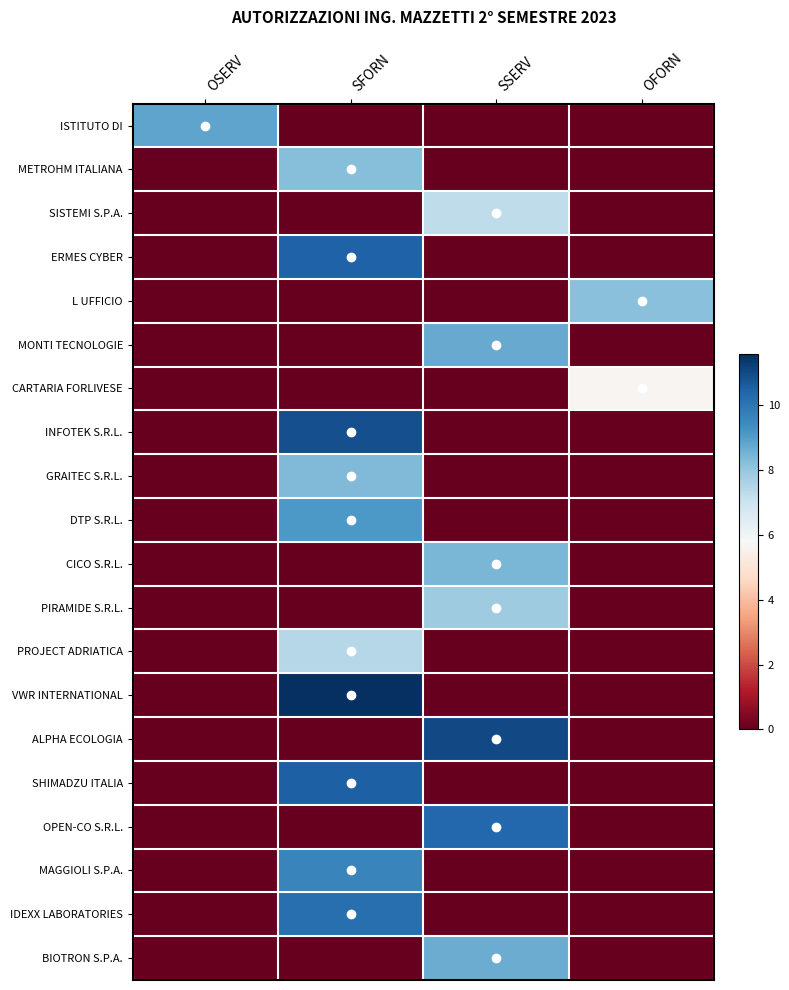

List the series in order of their peak value, highest first.

VWR INTERNATIONAL, ALPHA ECOLOGIA, INFOTEK S.R.L., SHIMADZU ITALIA, ERMES CYBER, OPEN-CO S.R.L., IDEXX LABORATORIES, MAGGIOLI S.P.A., DTP S.R.L., ISTITUTO DI, MONTI TECNOLOGIE, BIOTRON S.P.A., CICO S.R.L., GRAITEC S.R.L., METROHM ITALIANA, L UFFICIO, PIRAMIDE S.R.L., PROJECT ADRIATICA, SISTEMI S.P.A., CARTARIA FORLIVESE